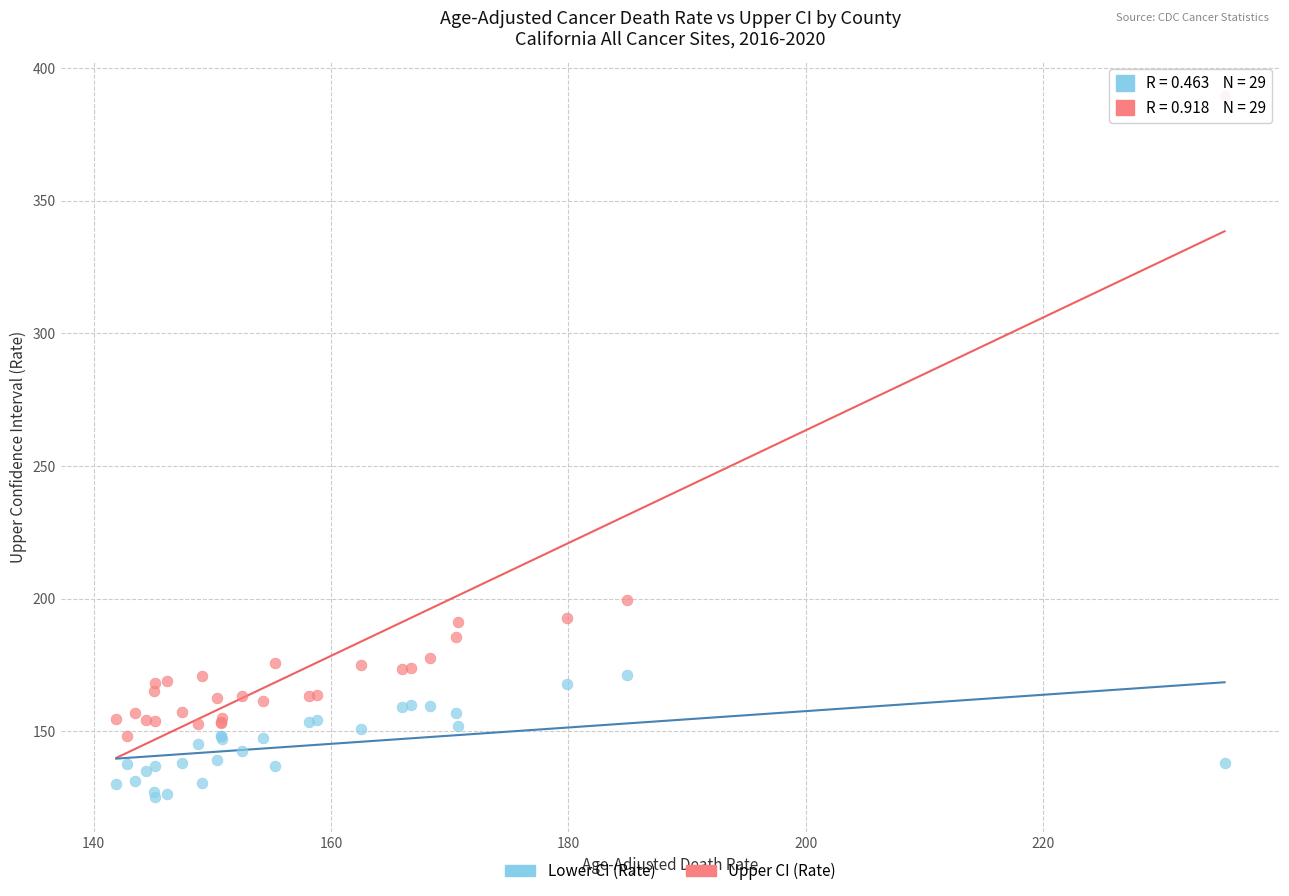

Which series has the widest spread of Y values?

Upper CI (Rate)